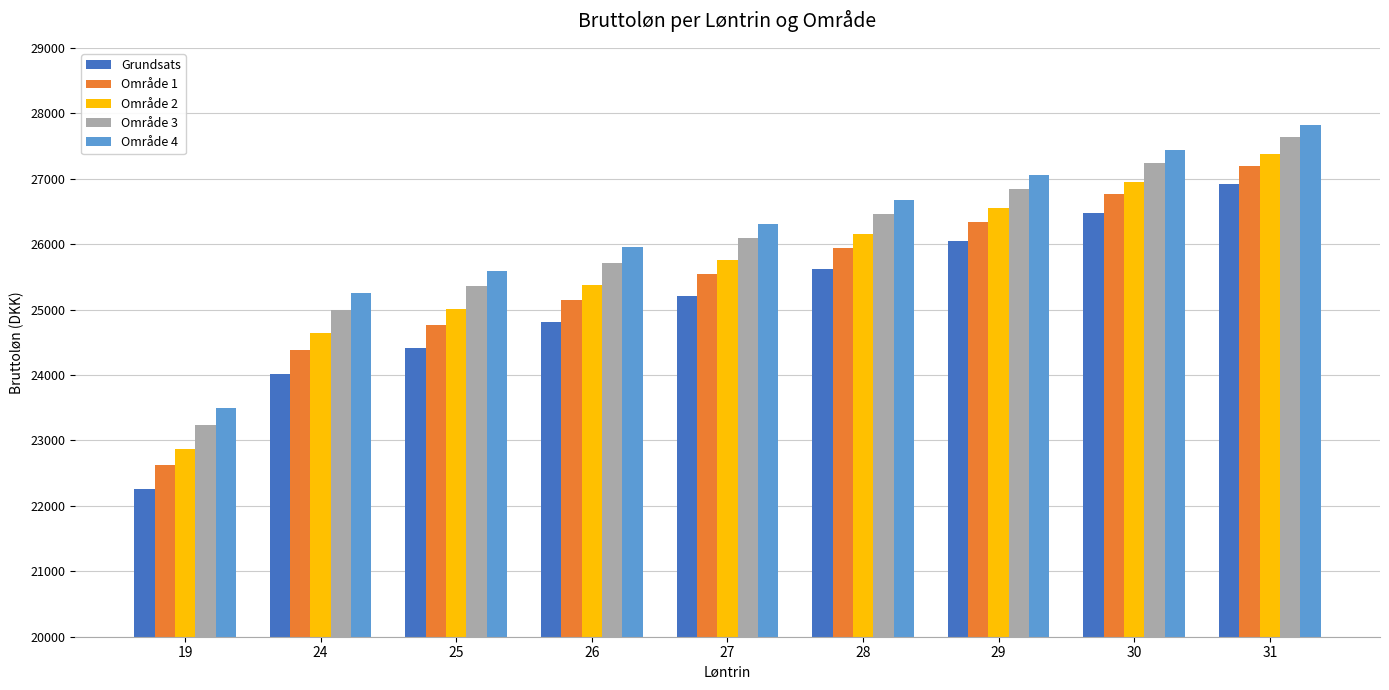

What are all the series names shown in the legend?

Grundsats, Område 1, Område 2, Område 3, Område 4